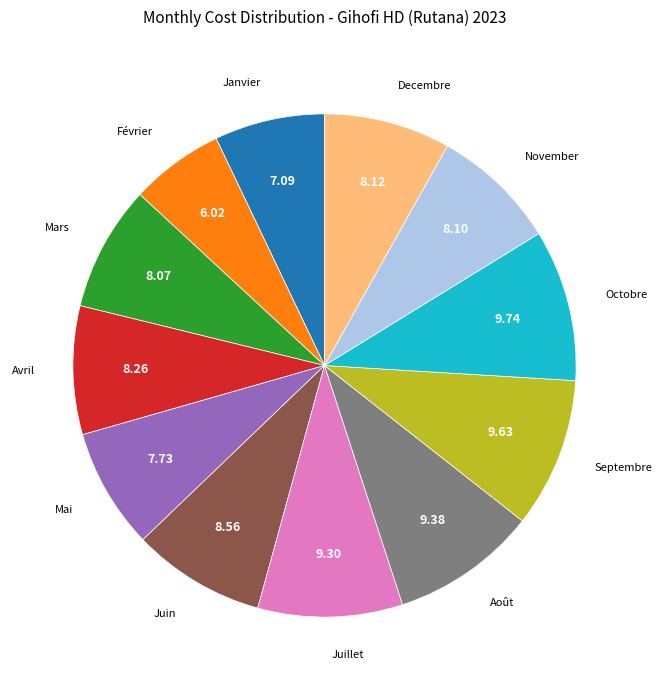

How many slices are in this pie chart?

12